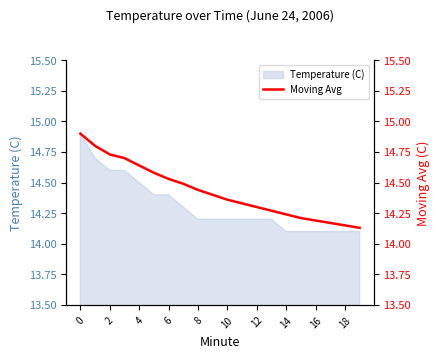

What is the lowest value of the Temperature (C) series?

14.1